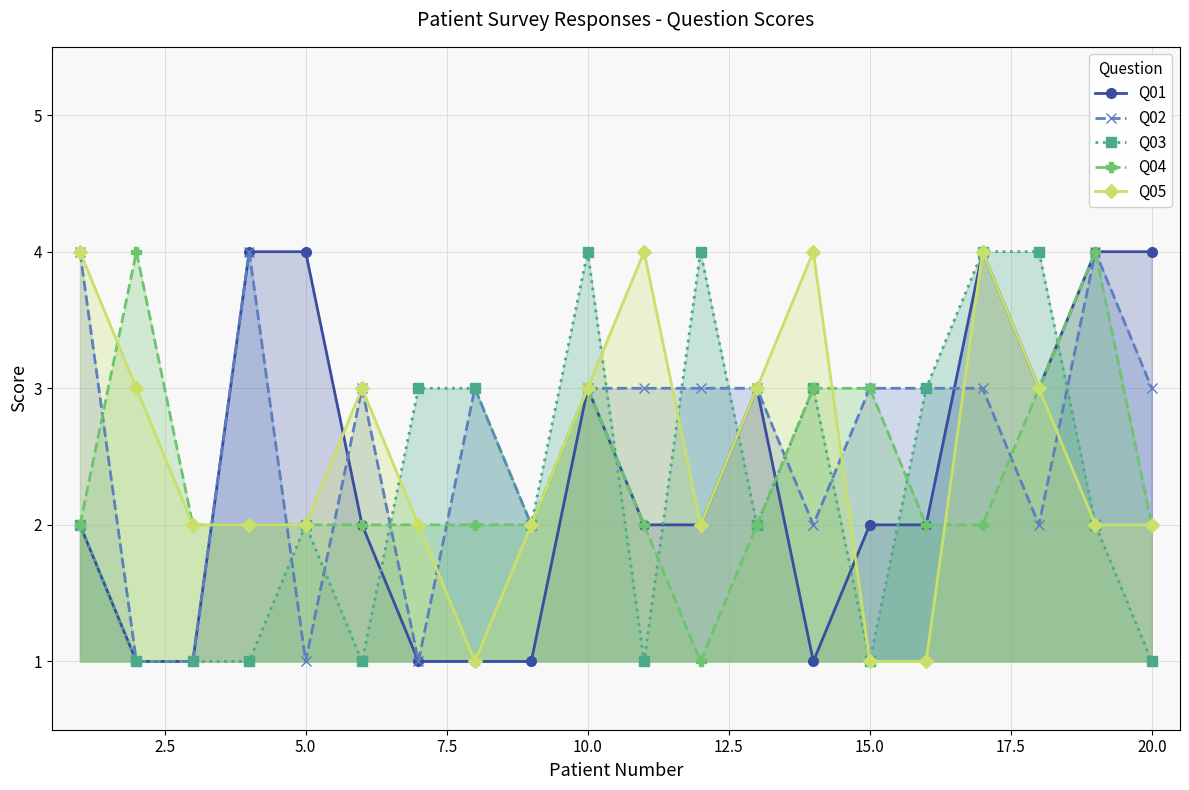

Reading right to left, list all the values displayed in this chart.

Q01: 4	4	3	4	2	2	1	3	2	2	3	1	1	1	2	4	4	1	1	2
Q02: 3	4	2	3	3	3	2	3	3	3	3	2	3	1	3	1	4	1	1	4
Q03: 1	2	4	4	3	1	3	2	4	1	4	2	3	3	1	2	1	1	1	2
Q04: 2	4	3	2	2	3	3	2	1	2	3	2	2	2	2	2	2	2	4	2
Q05: 2	2	3	4	1	1	4	3	2	4	3	2	1	2	3	2	2	2	3	4